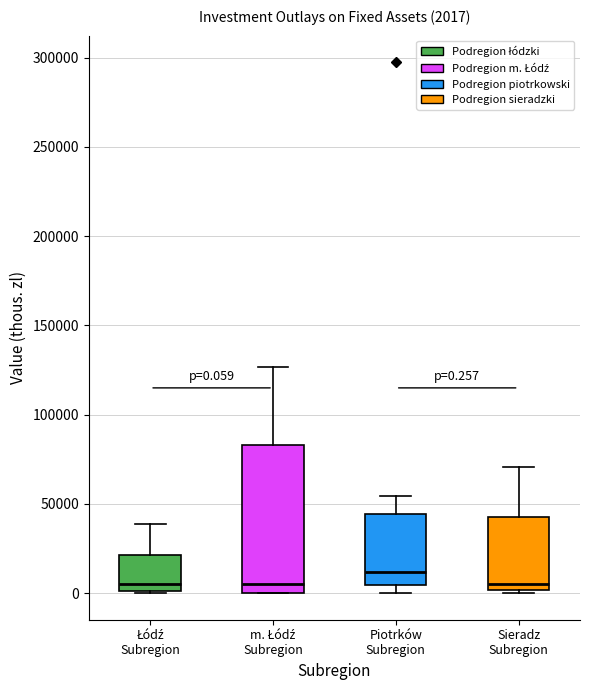

Which box's median line is the highest?

Piotrków Subregion